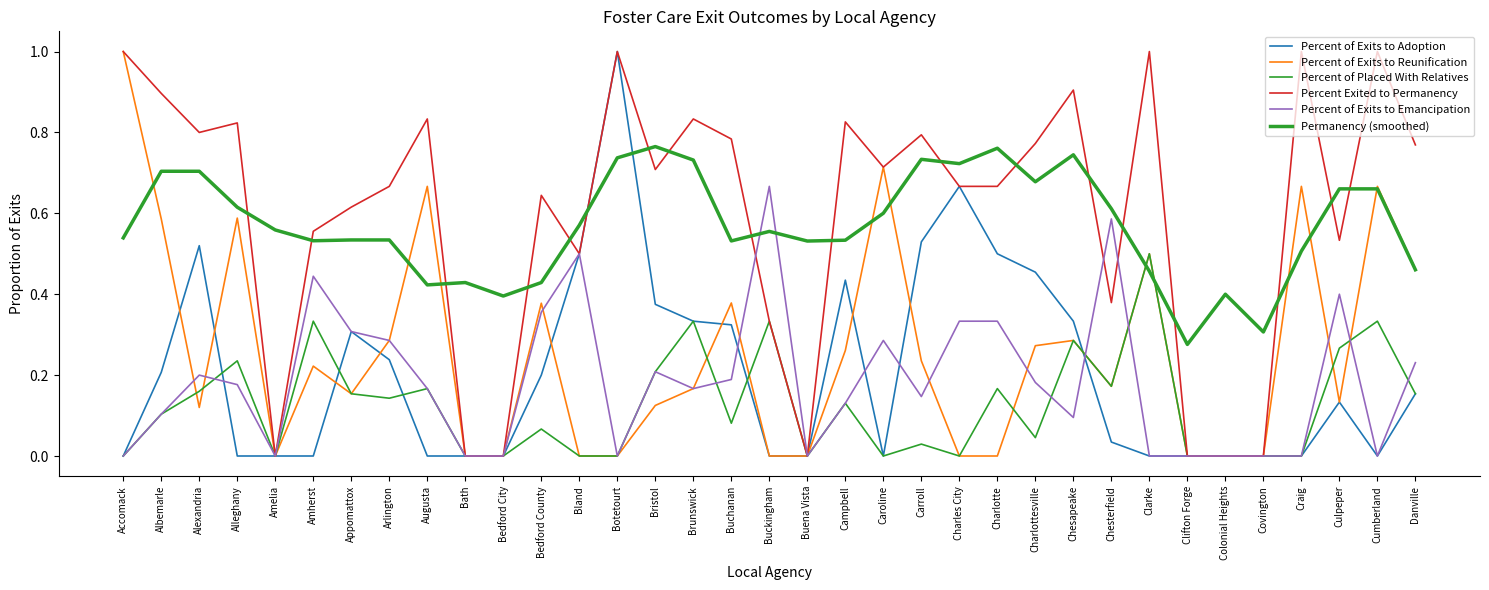

What is the value of the Percent of Placed With Relatives point at the 15th from the left?

0.2